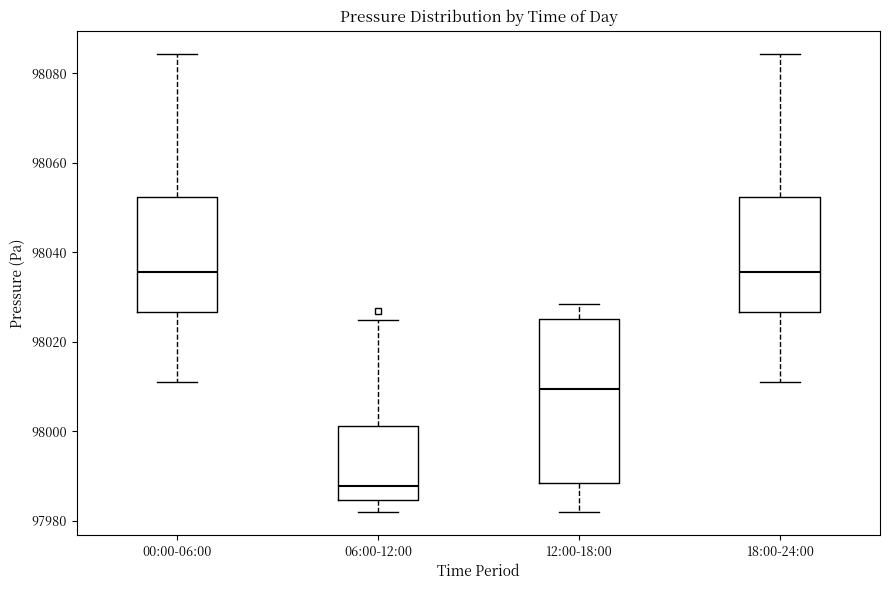

Reading left to right, transcribe this box plot: for each box, give where its median line is, the range the box spans, and where its two whiskers end, as read against the y-axis. The values are not printed on the chart, so give them approximately, as read against the axis.

00:00-06:00: median 98036, box 98026 to 98052, whiskers 98012 to 98084
06:00-12:00: median 97988, box 97984 to 98002, whiskers 97982 to 98024
12:00-18:00: median 98010, box 97988 to 98026, whiskers 97982 to 98028
18:00-24:00: median 98036, box 98026 to 98052, whiskers 98012 to 98084